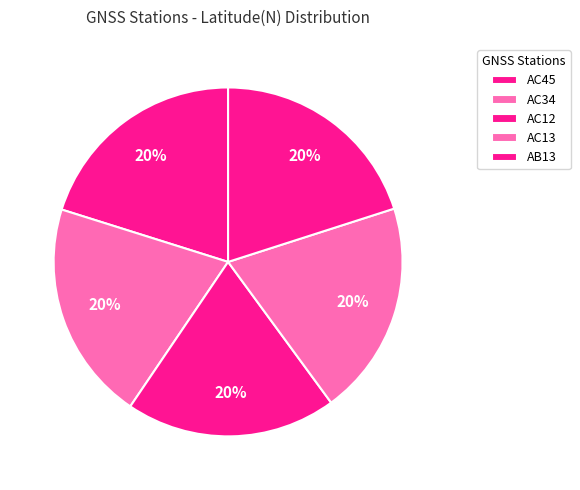

Count the number of slices in the pie.

5